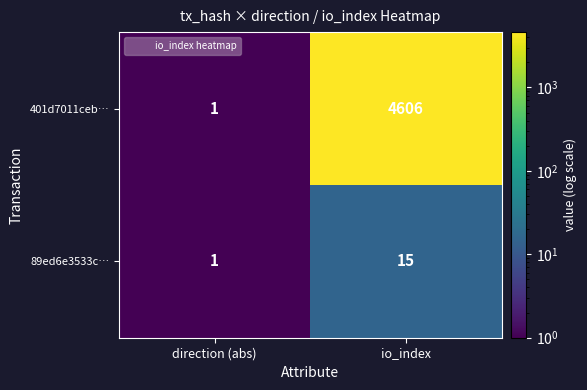

What is the maximum value shown in the chart?

4606